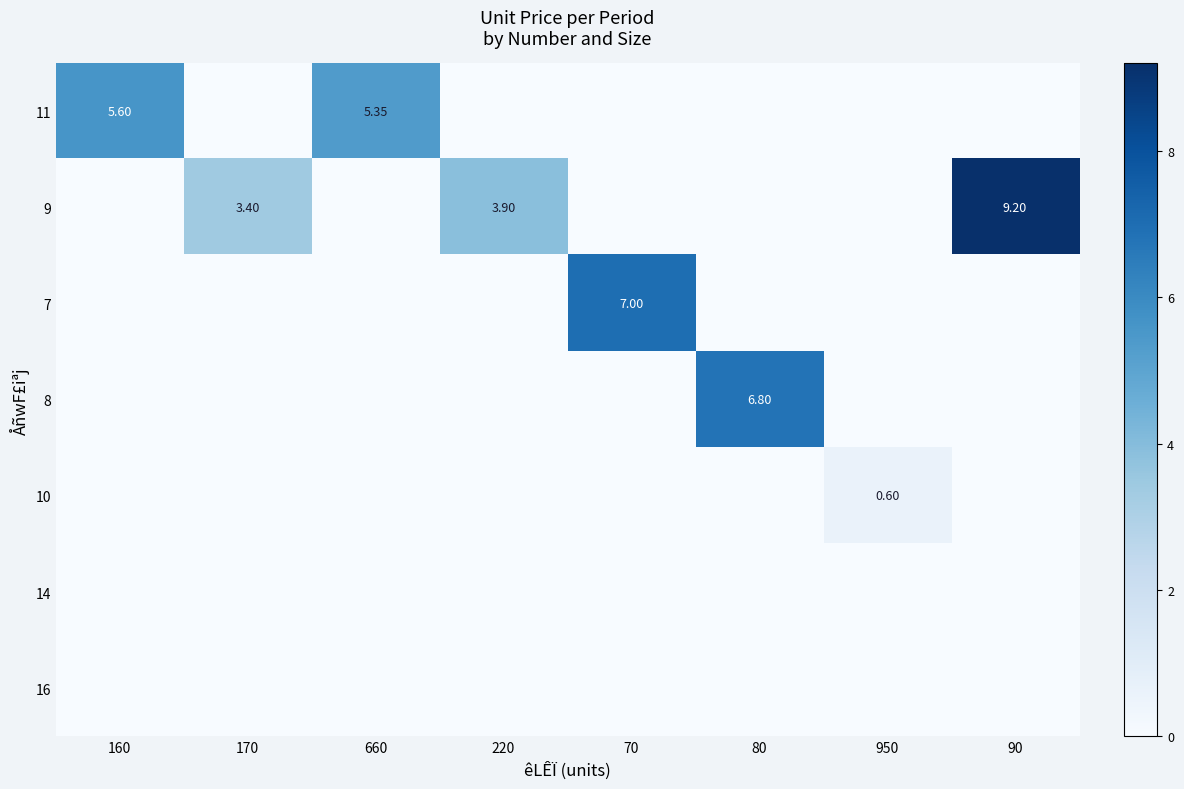

At 950, list the series in order from smallest to largest.

11, 9, 7, 8, 14, 16, 10